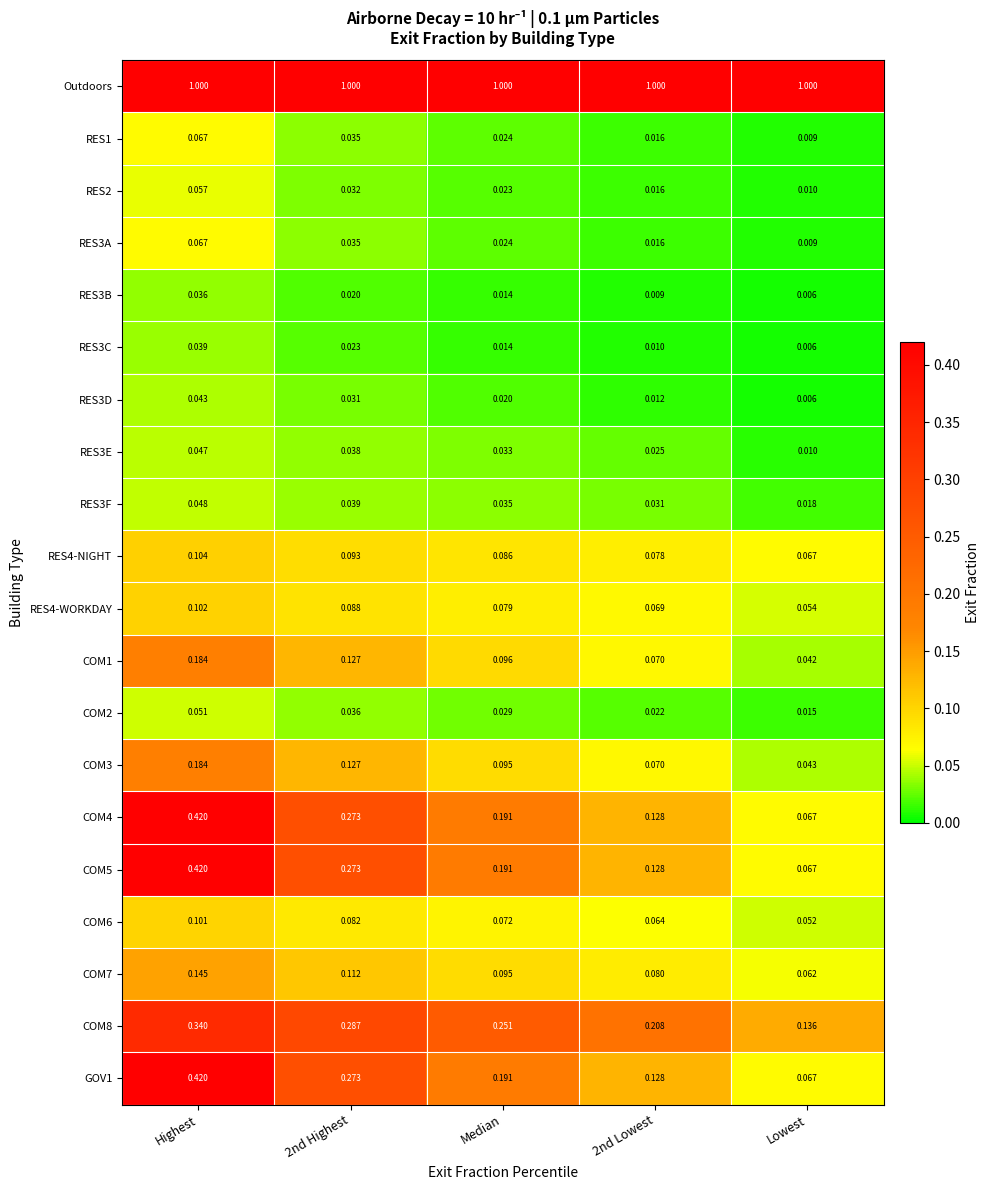

At which category is the sum across all series the highest?

Highest